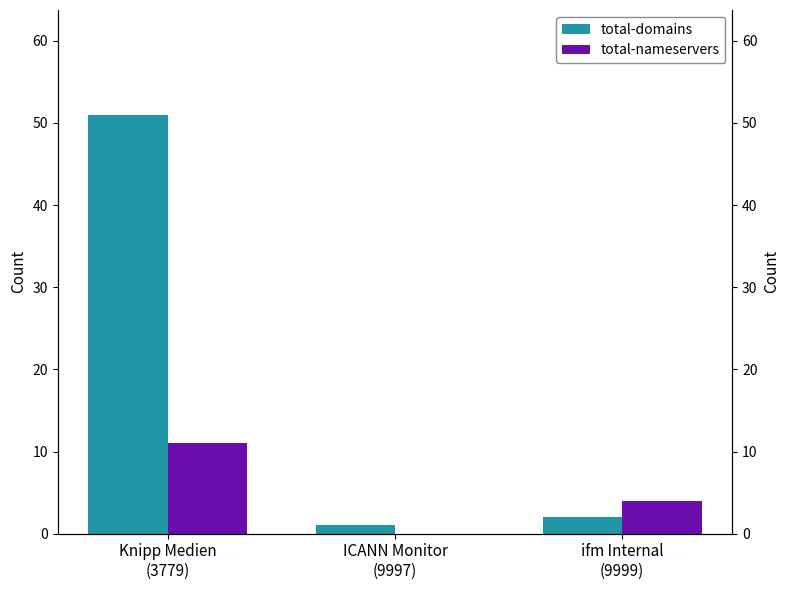

Which category has the lowest value in the total-nameservers series?

ICANN Monitor
(9997)